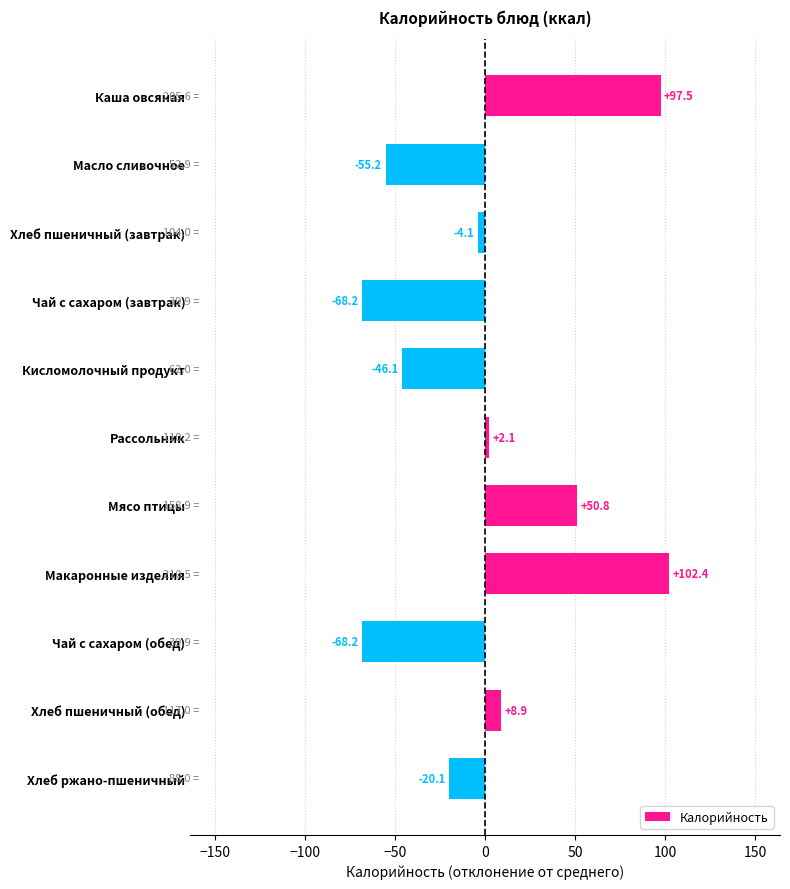

Read the value at Рассольник.

2.1